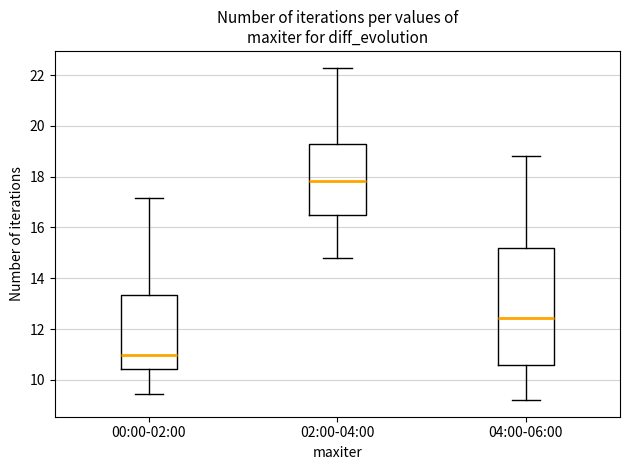

Where does the median line of the box for 00:00-02:00 sit on the y-axis? The values are not printed on the chart, so give them approximately, as read against the axis.

11.0